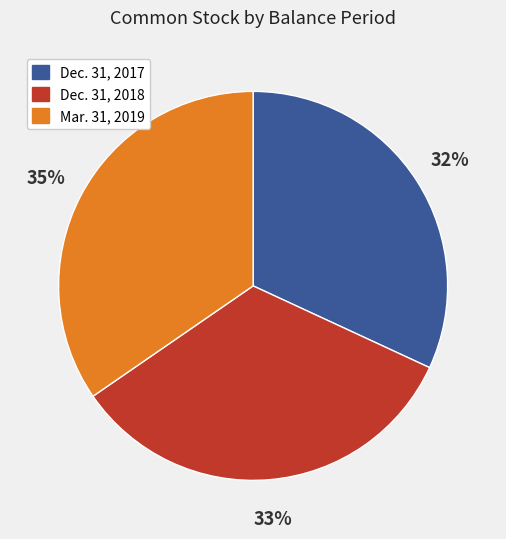

Rank the categories by value from highest to lowest.

Mar. 31, 2019, Dec. 31, 2018, Dec. 31, 2017